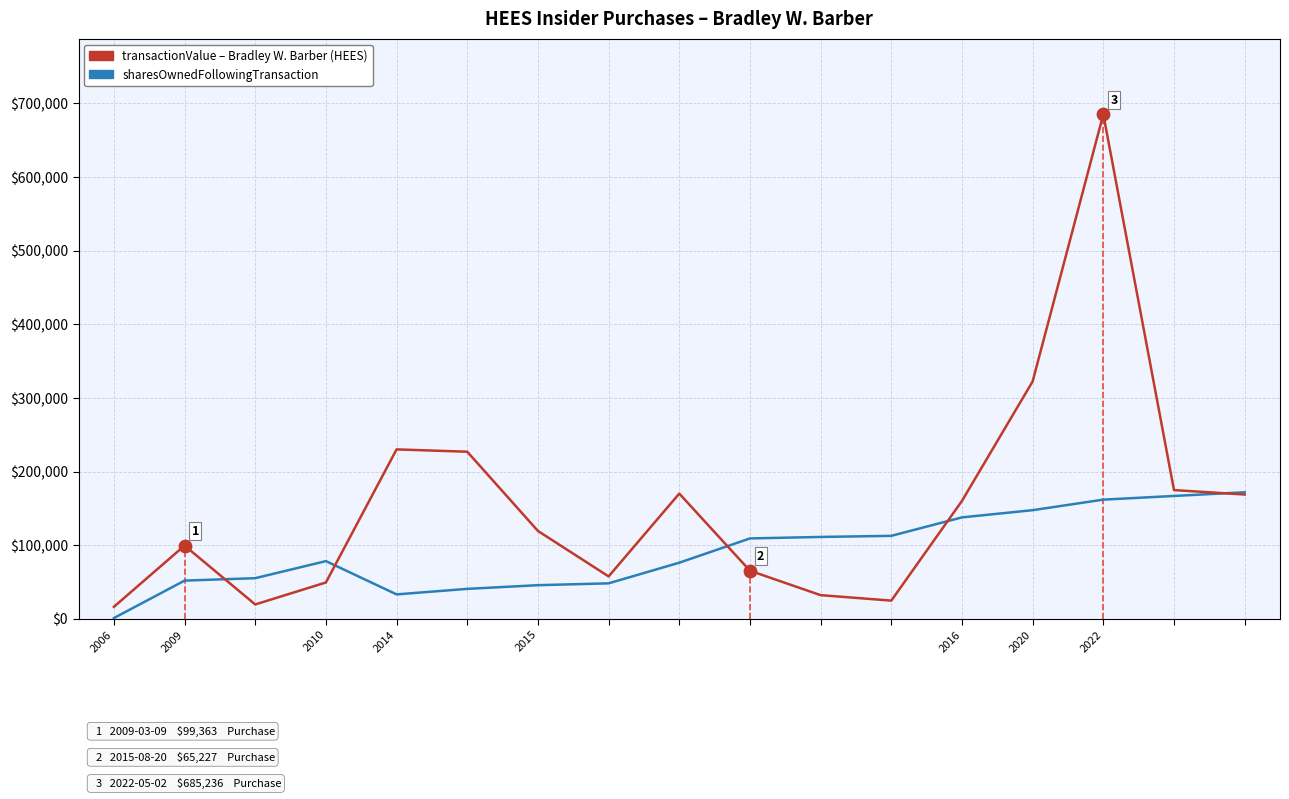

Which series contains the lowest Y value?

sharesOwnedFollowingTransaction